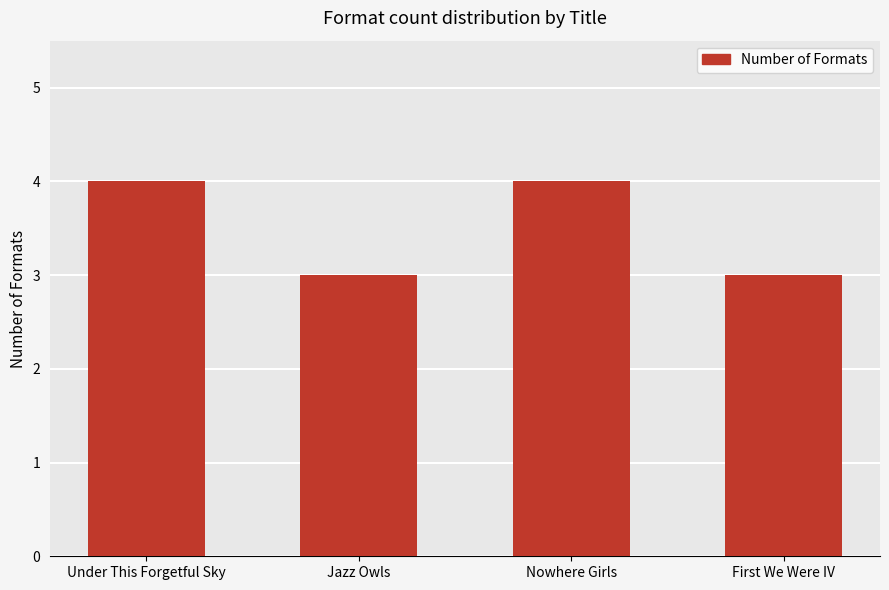

Is it true that the value at First We Were IV is 2?

False